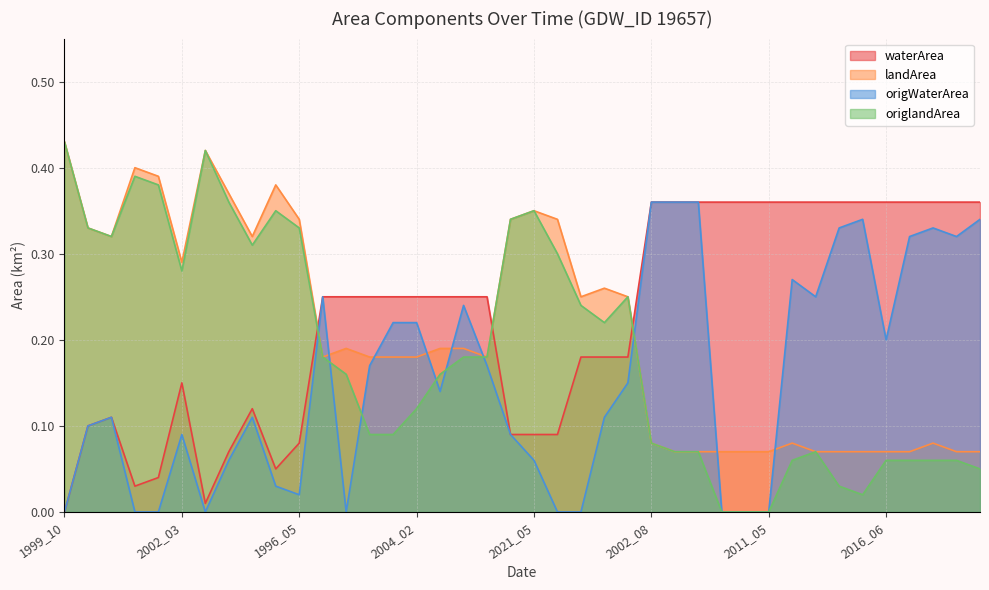

At how many categories does at least one series exceed 0?

40